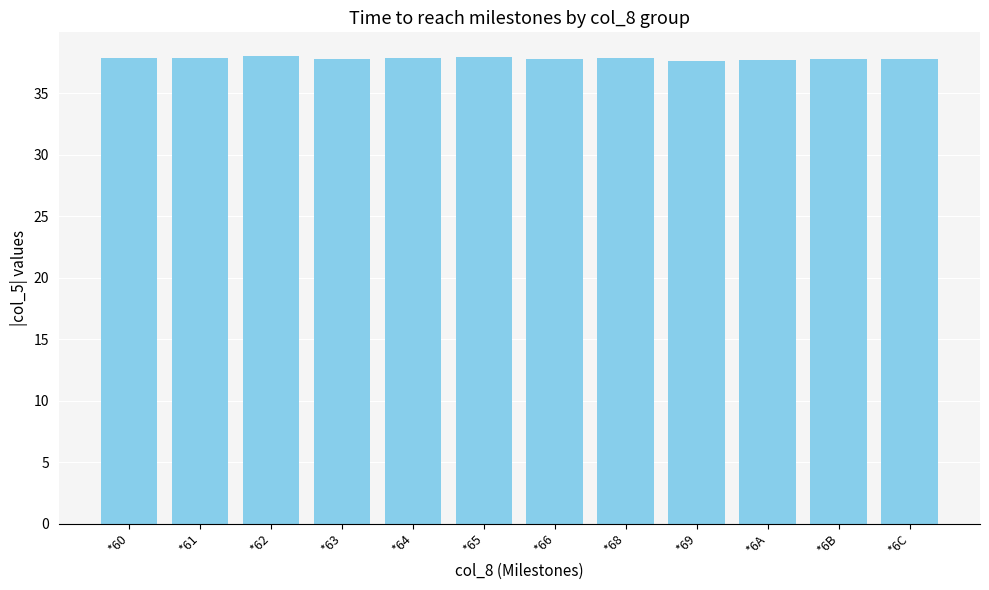

What is the value of the 10th bar from the left?

37.7